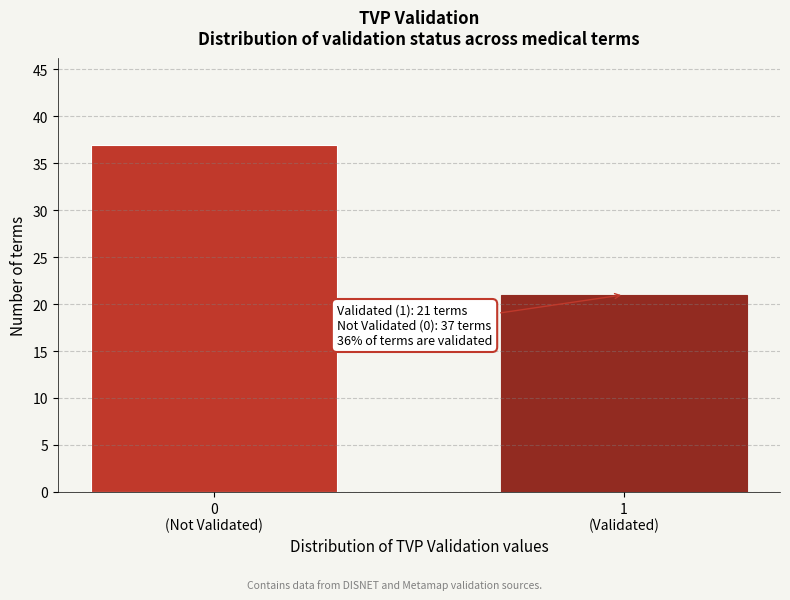

Reading left to right, list all the values displayed in this chart.

37	21